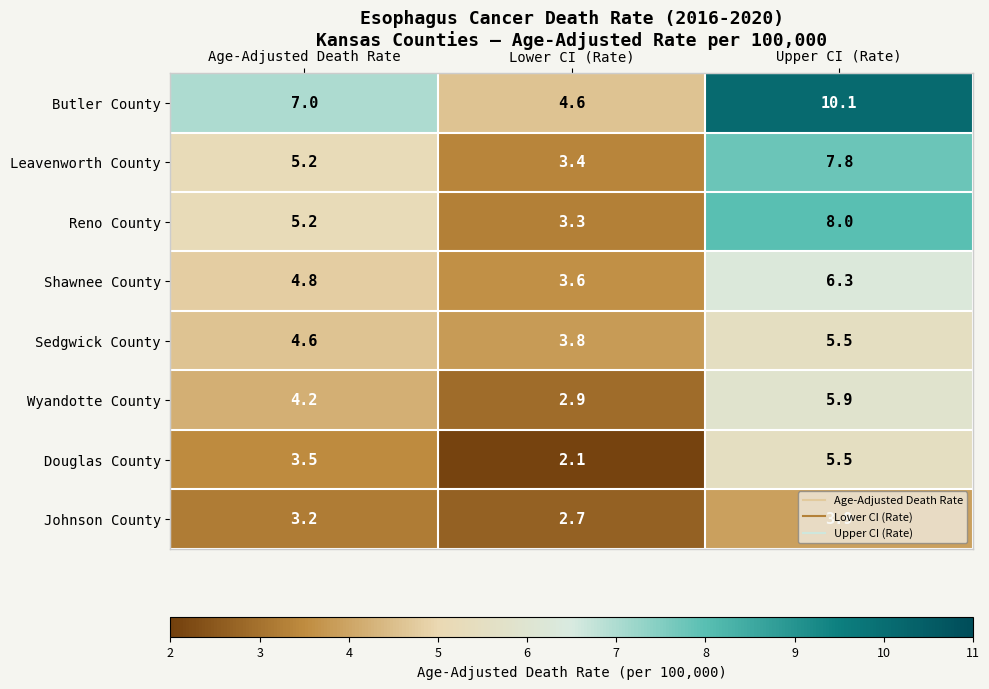

Which category has the highest value across all series?

Upper CI (Rate)